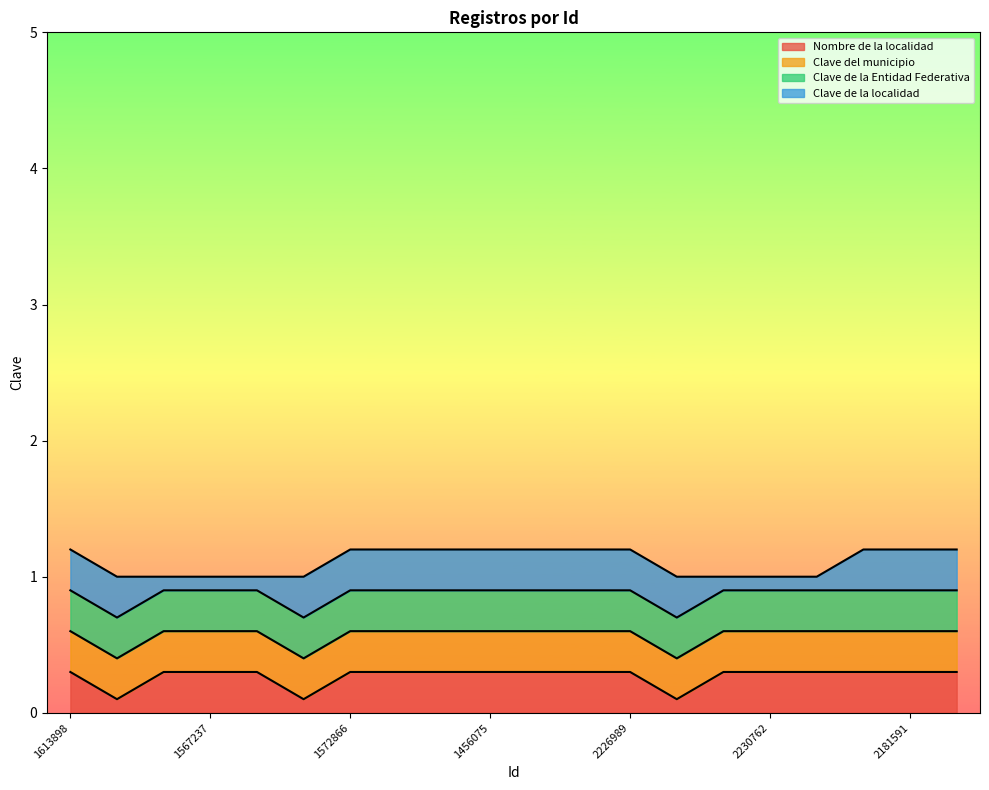

Does the chart display data point markers on the line(s)?

No